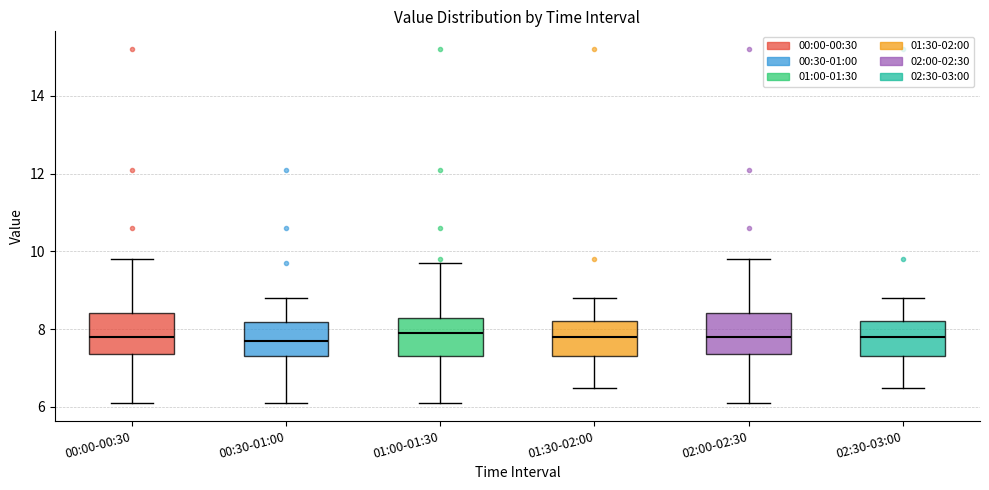

Where is the lower edge of the box for 02:30-03:00 on the y-axis? The values are not printed on the chart, so give them approximately, as read against the axis.

7.4